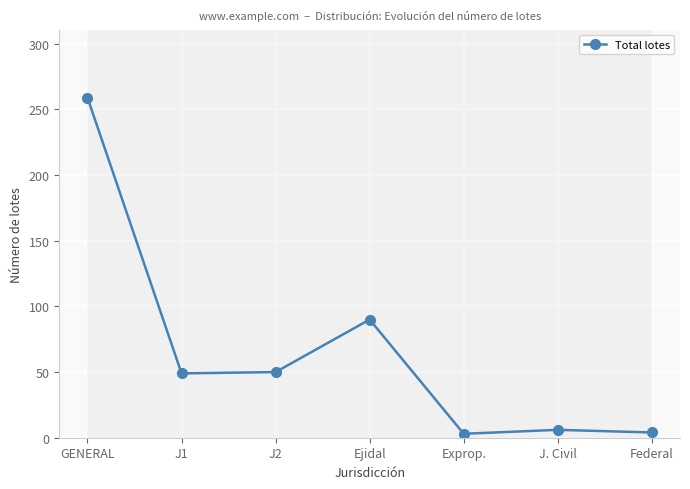

Approximately how many times larger is the value at J1 compared to GENERAL?

0.2